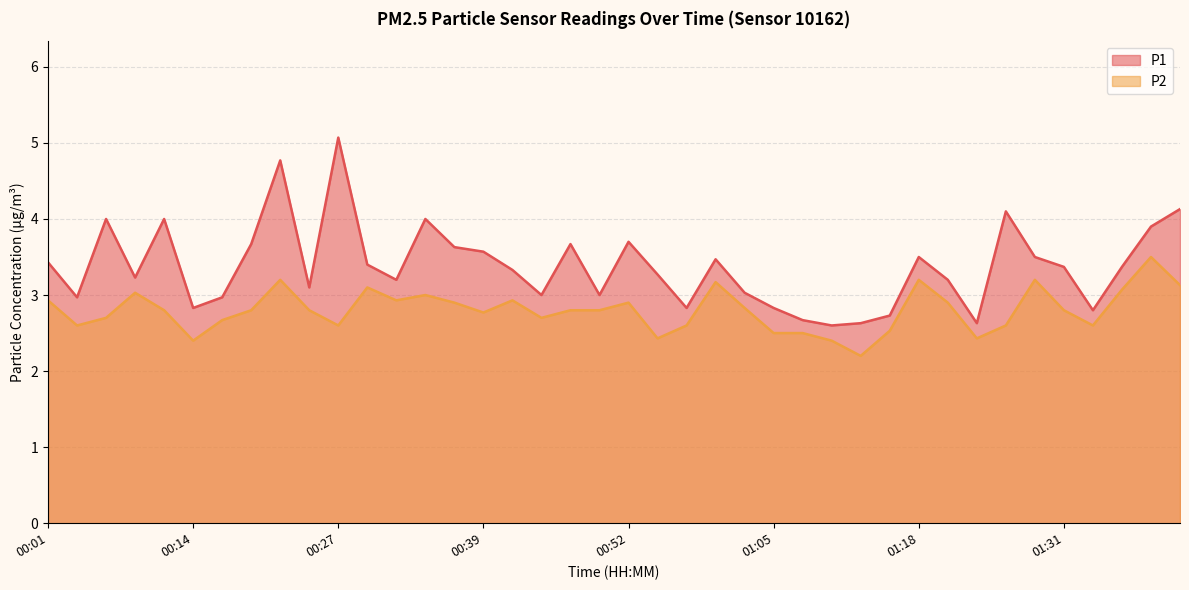

What is the total value across all series at 00:37?

6.5